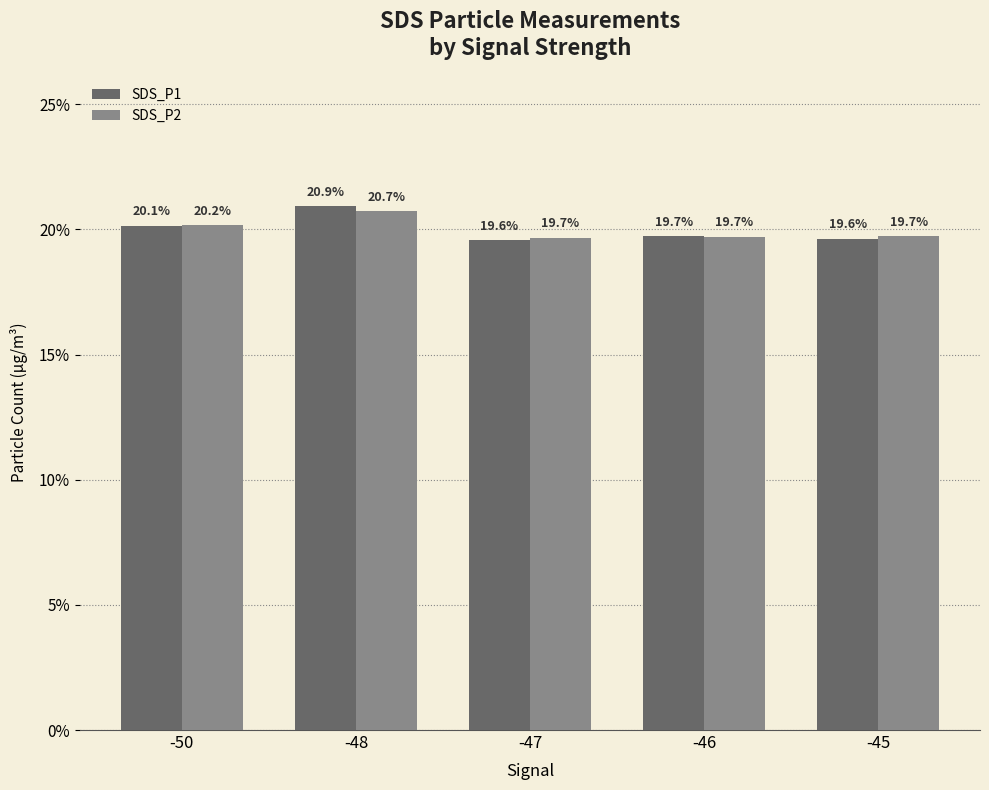

Which series has the largest range (max minus min)?

SDS_P1